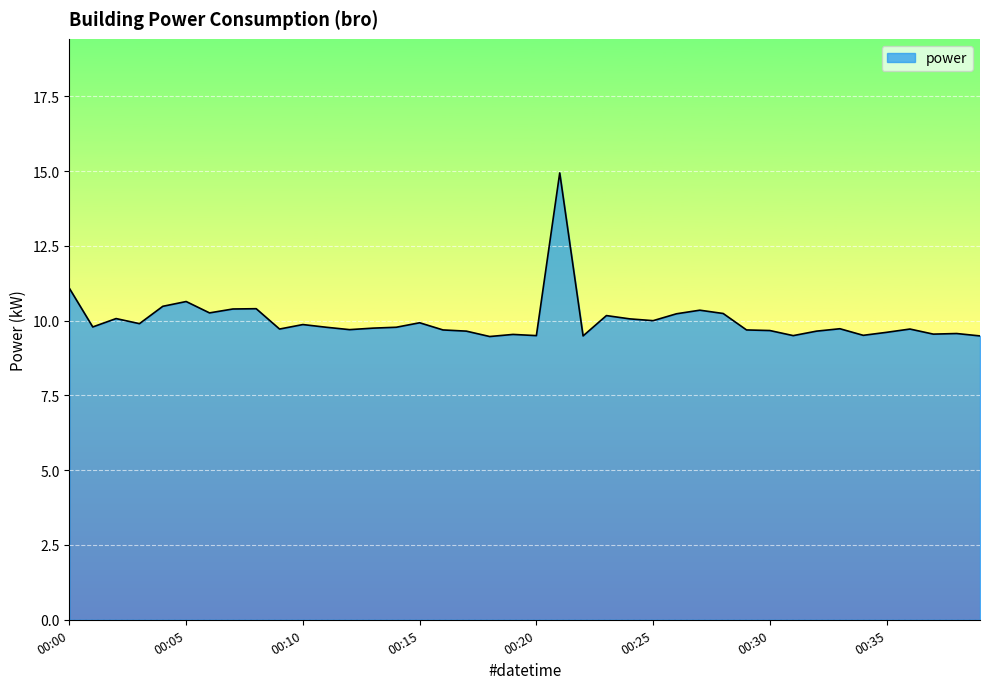

What is the difference between the maximum and minimum values?

5.5